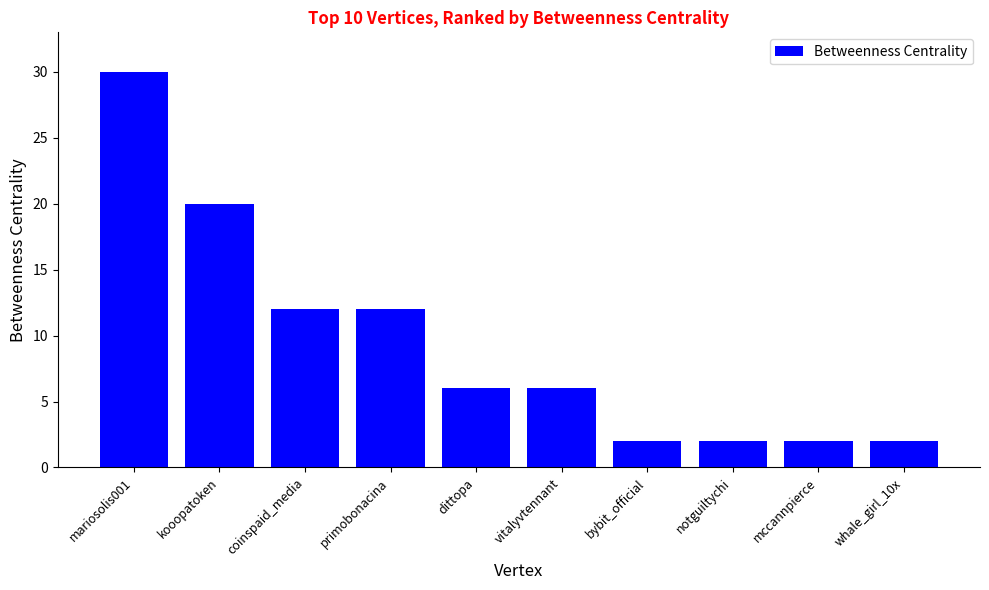

The value at whale_girl_10x is 2. True or false?

True